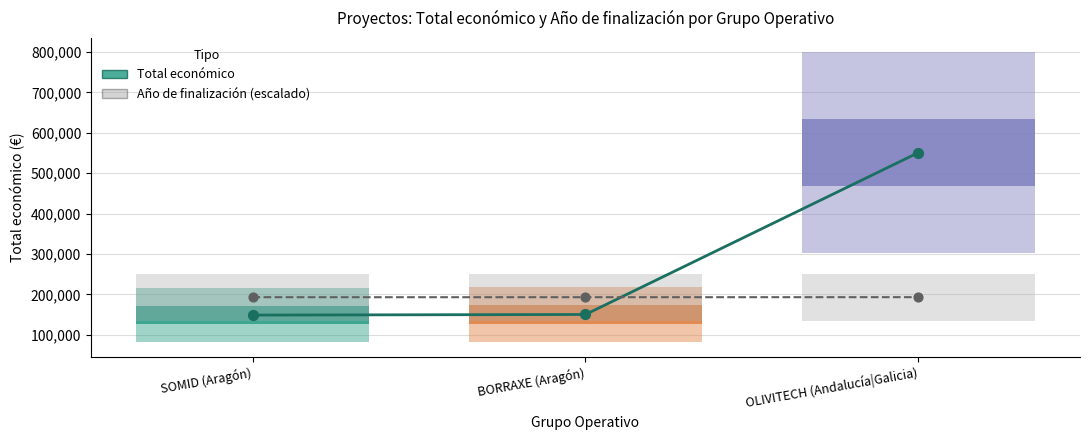

At how many categories does at least one series exceed 171213?

3